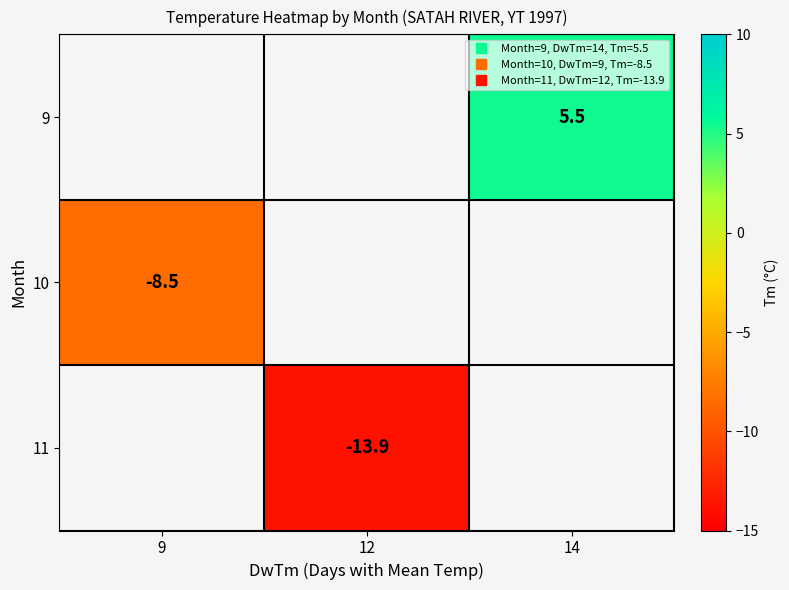

Which label corresponds to the largest value in the chart?

14